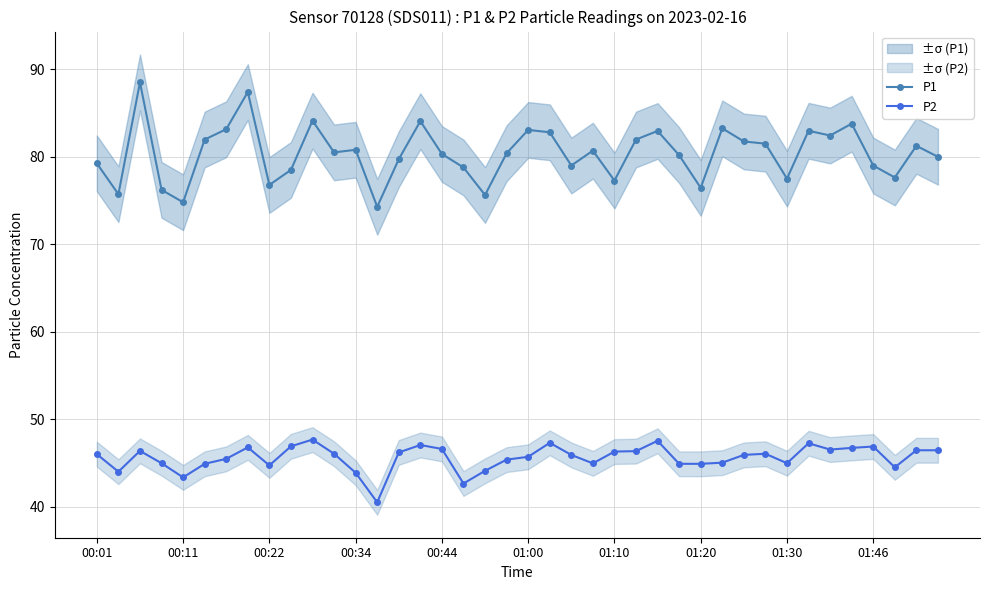

How many data points in P2 are above 46?

19